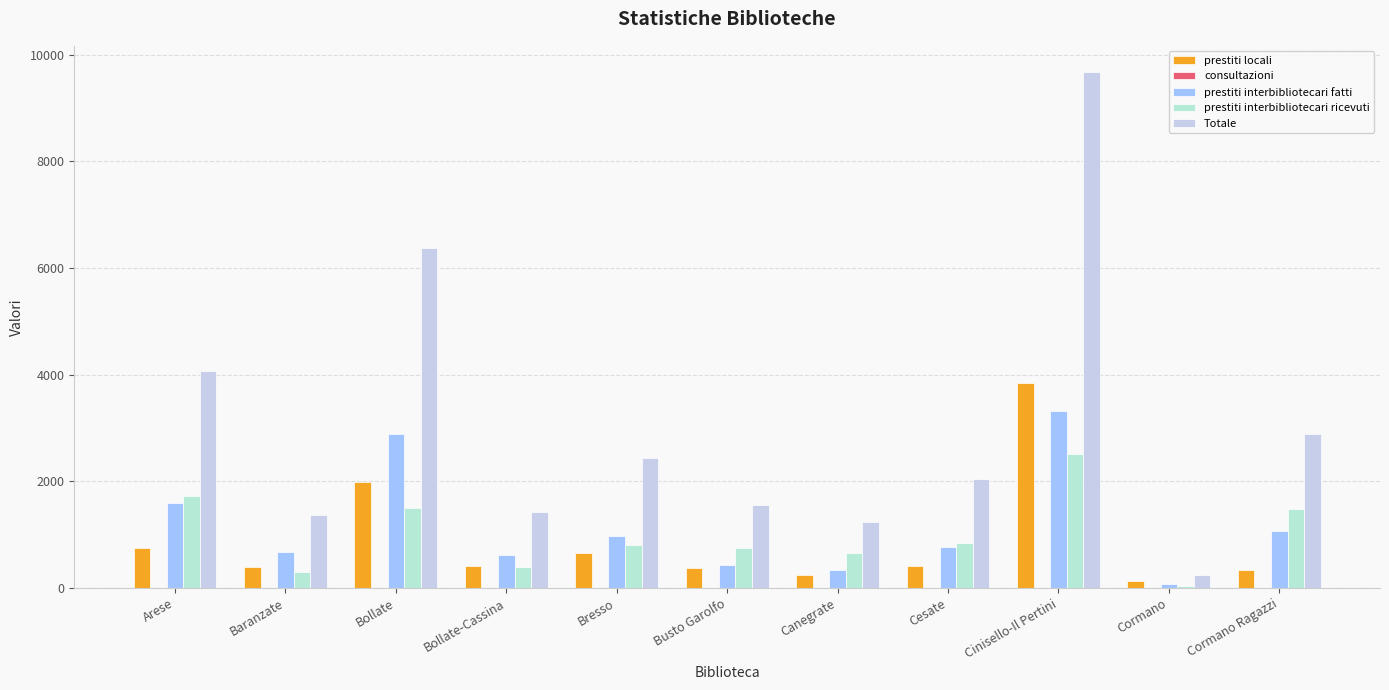

Does the chart contain stacked bars?

No